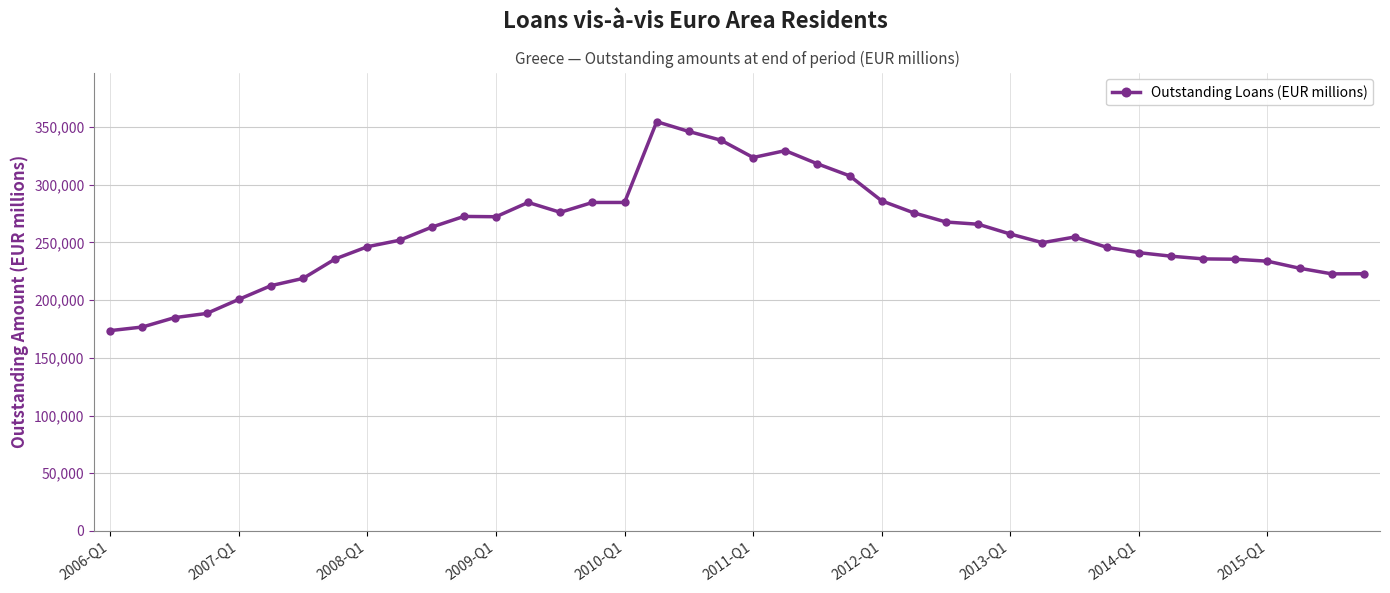

What is the smallest value displayed?

173633.0